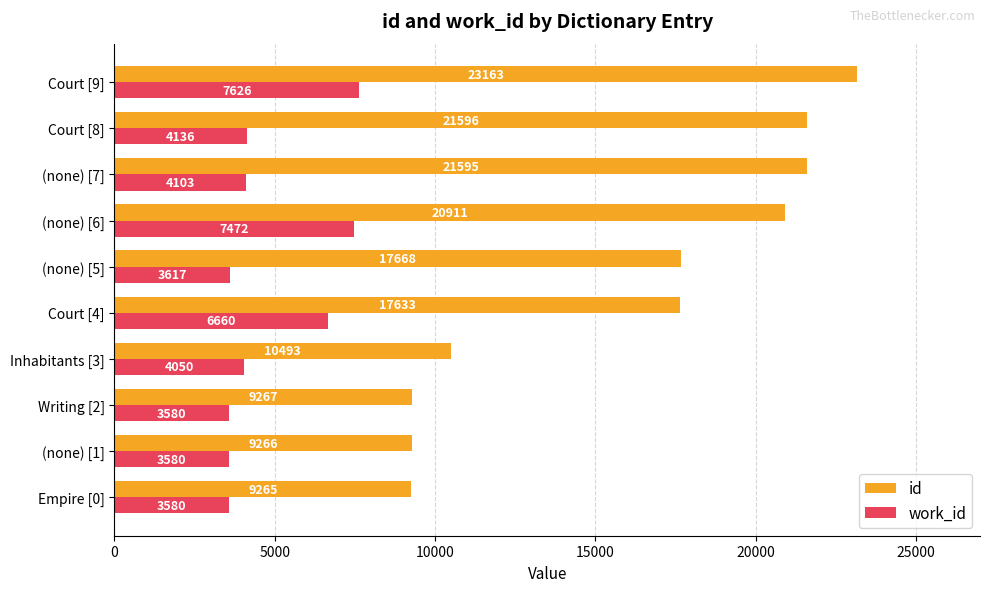

What is the total value across all series at Court [8]?

25732